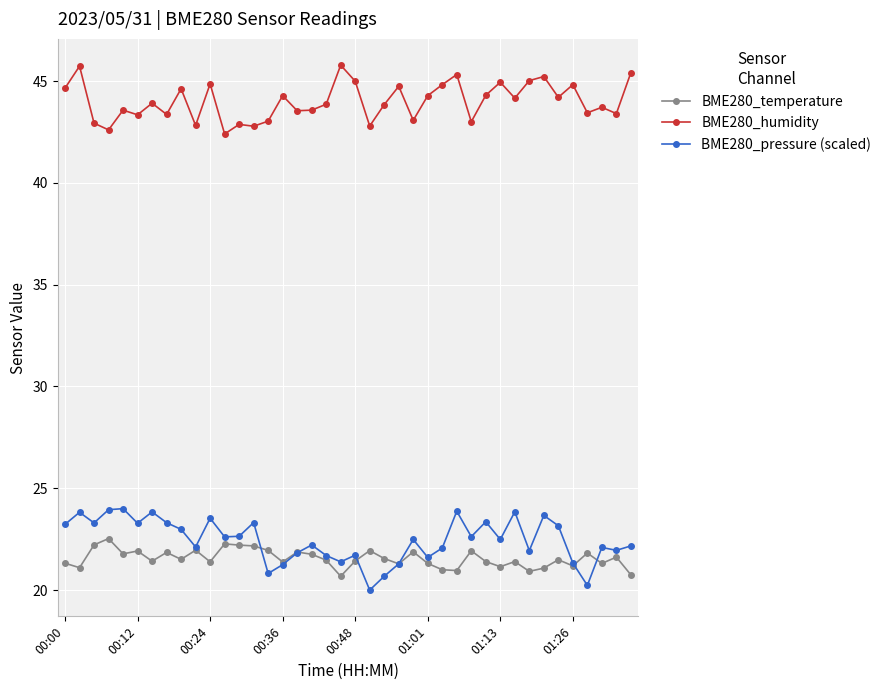

True or false: BME280_humidity and BME280_temperature intersect in this chart.

False